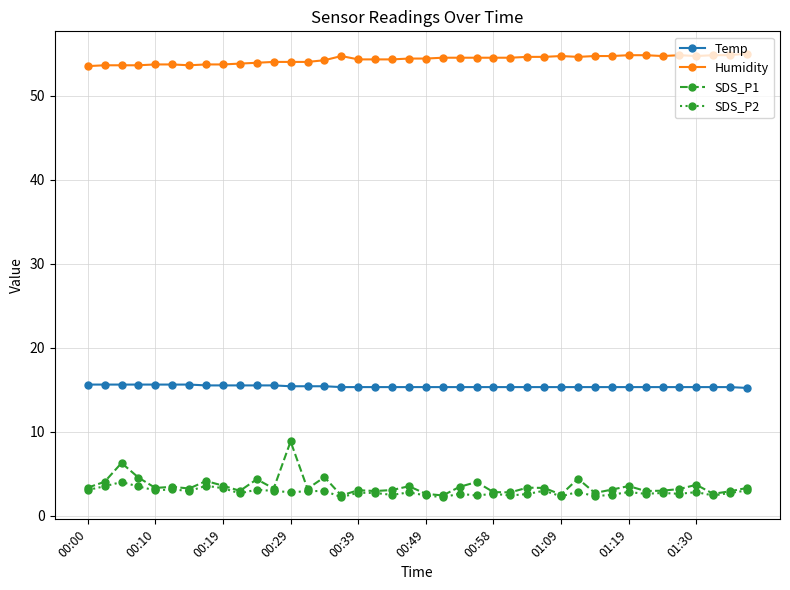

True or false: SDS_P1 and Temp intersect in this chart.

False